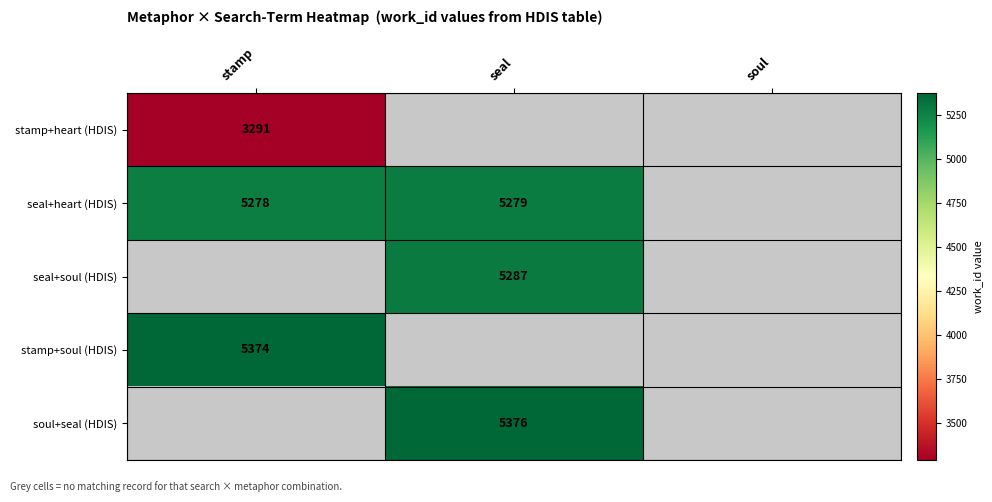

At how many categories does at least one series exceed 1477?

2